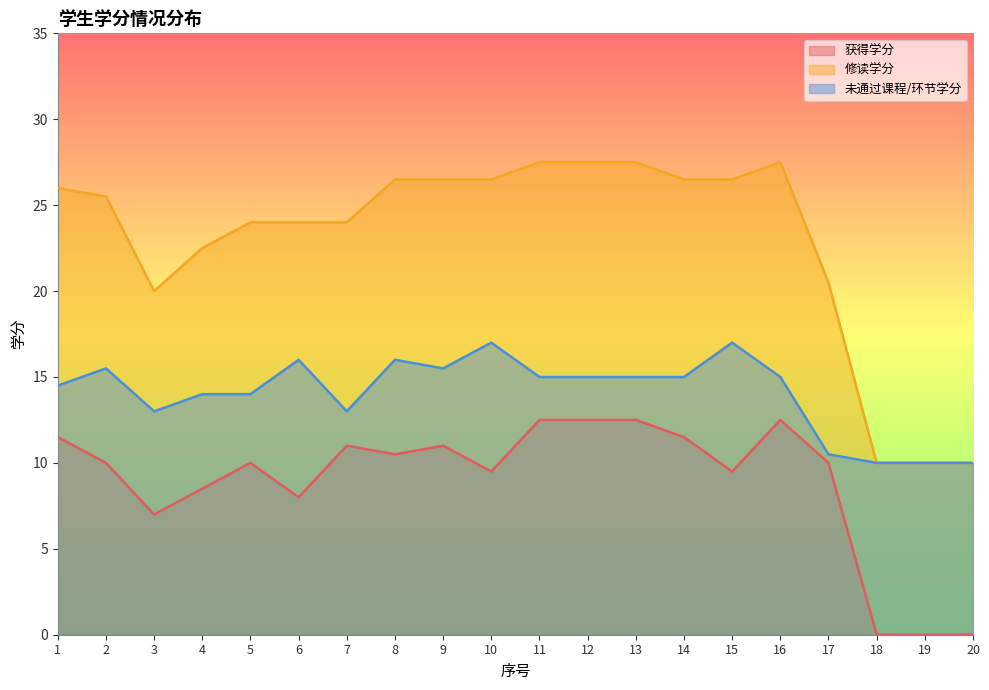

What is the total value across all series at 5?

48.0